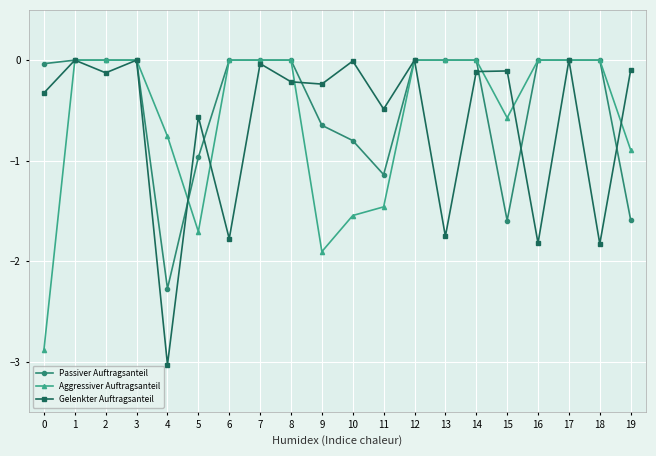

Between 6 and 14, which series saw the biggest shift?

Gelenkter Auftragsanteil